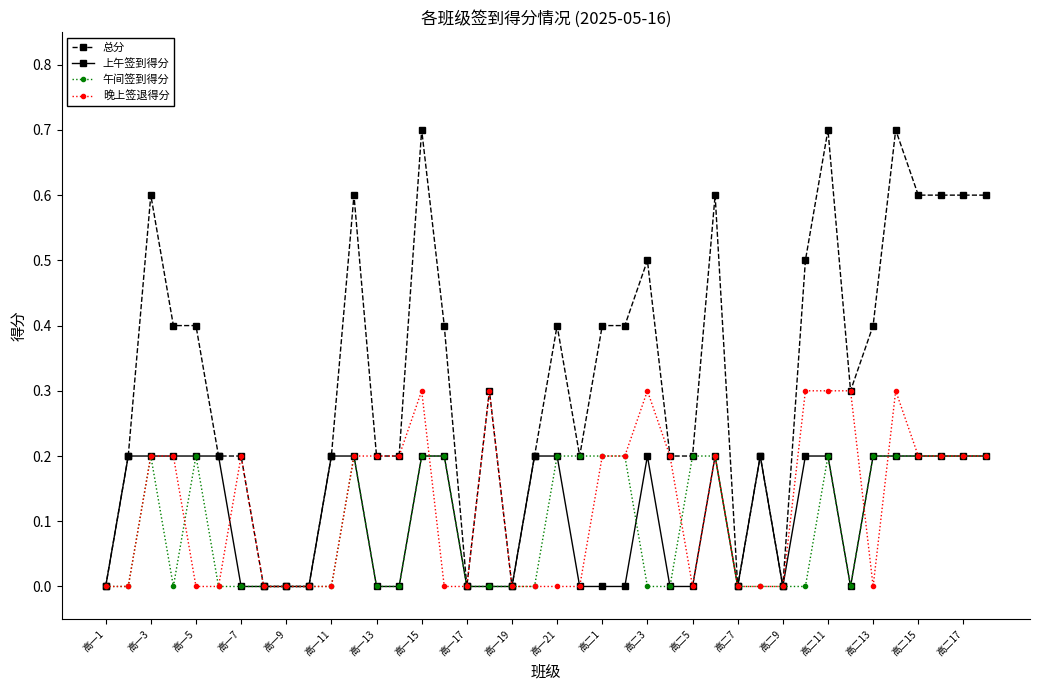

What is the greatest value displayed?

0.7